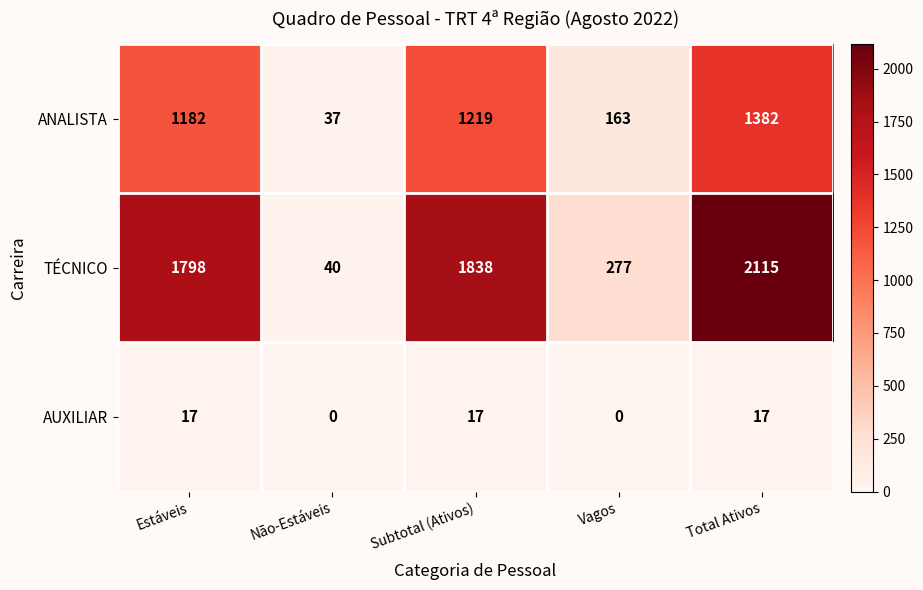

List the series in order of their overall mean, highest first.

TÉCNICO, ANALISTA, AUXILIAR